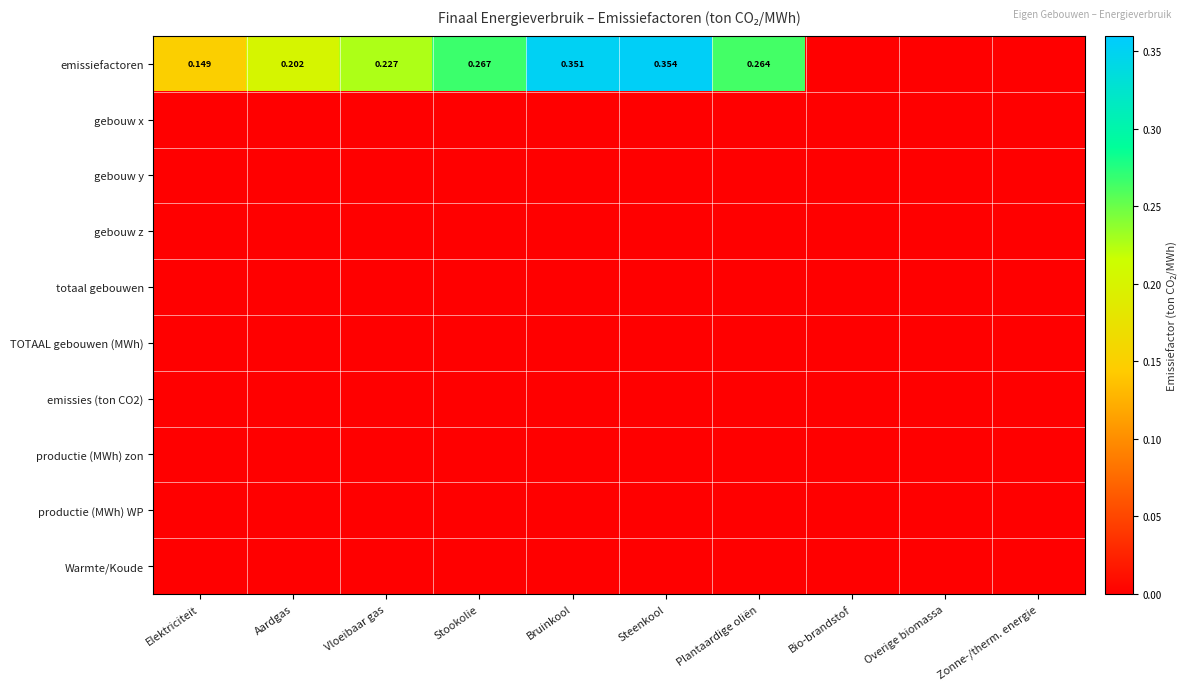

At which category does the chart reach its minimum across all series?

Bio-brandstof